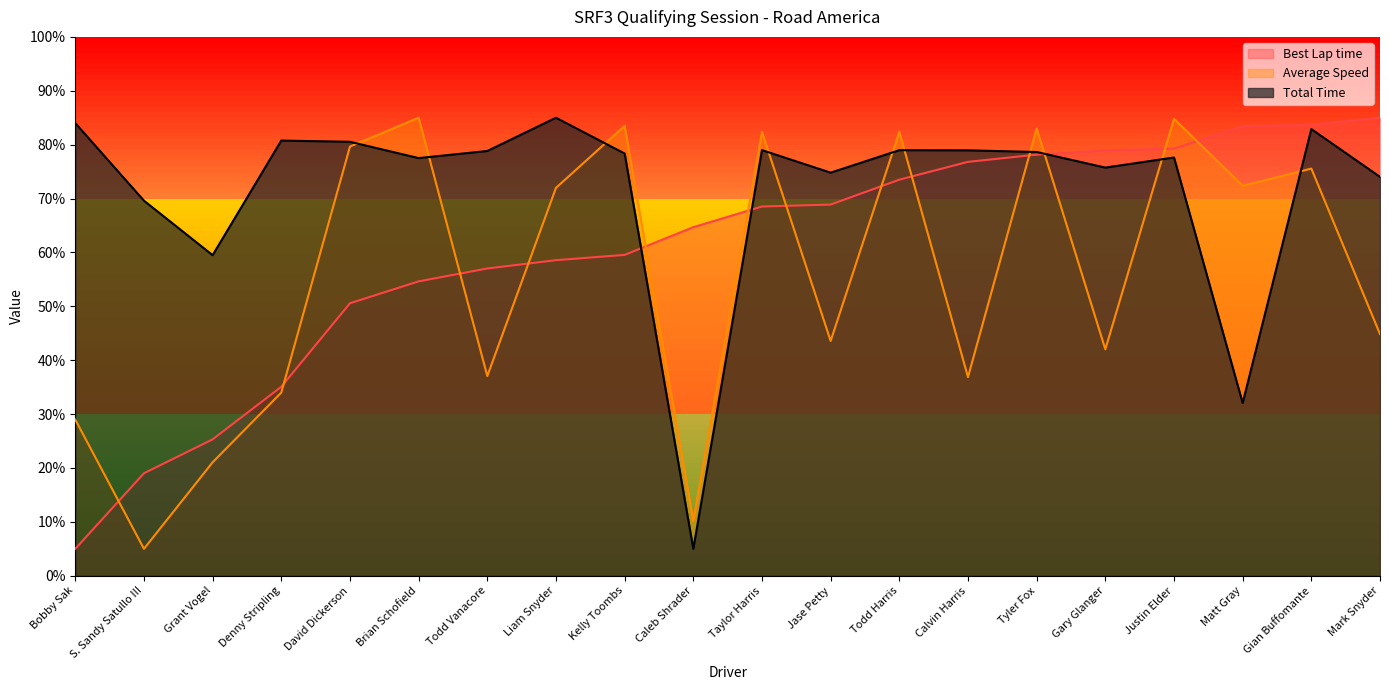

Where is the first local minimum for Average Speed?

S. Sandy Satullo III